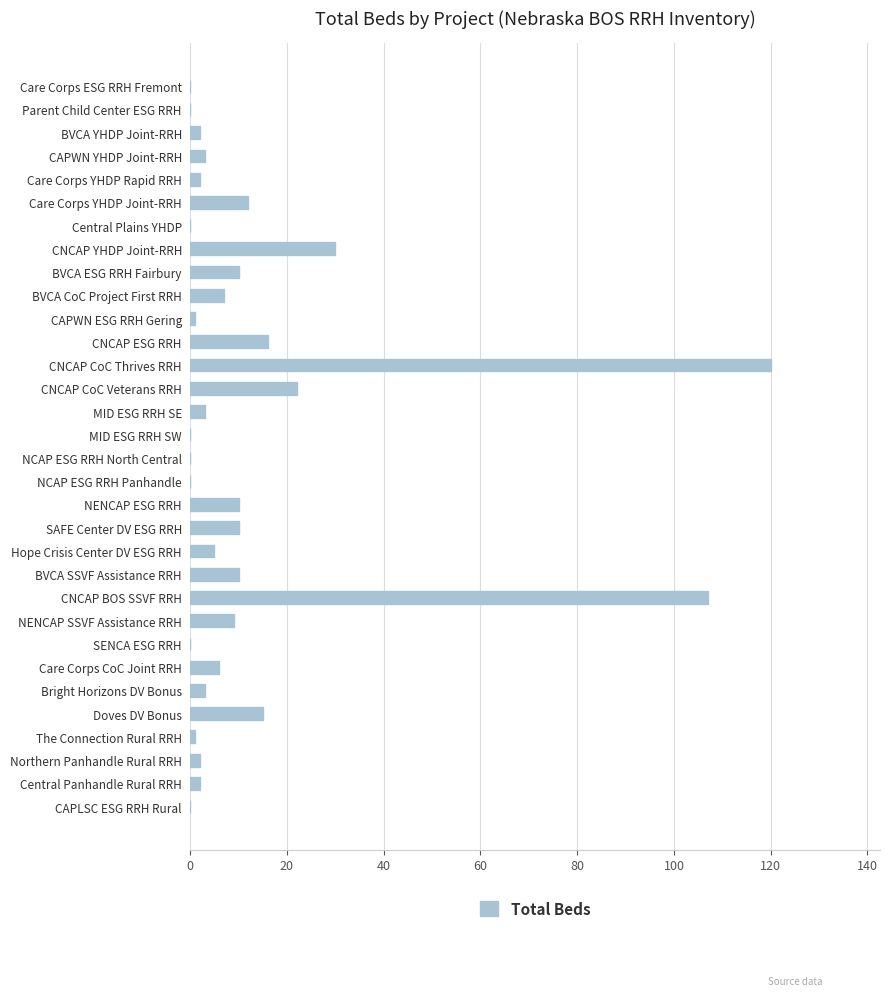

Are the bars grouped side by side (vs. stacked)?

No